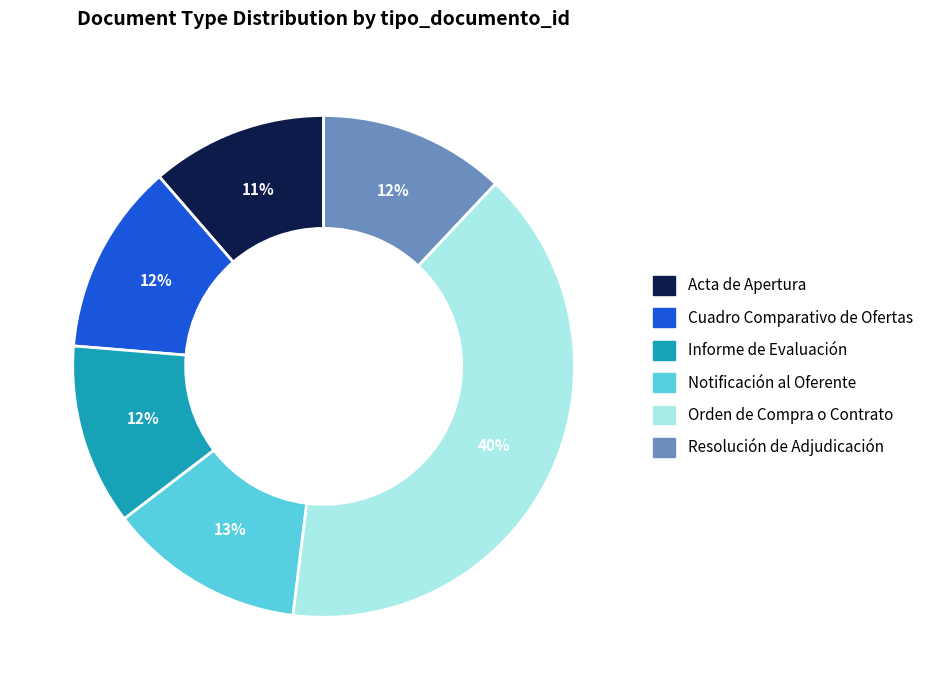

What is the largest slice in the pie chart?

Orden de Compra o Contrato